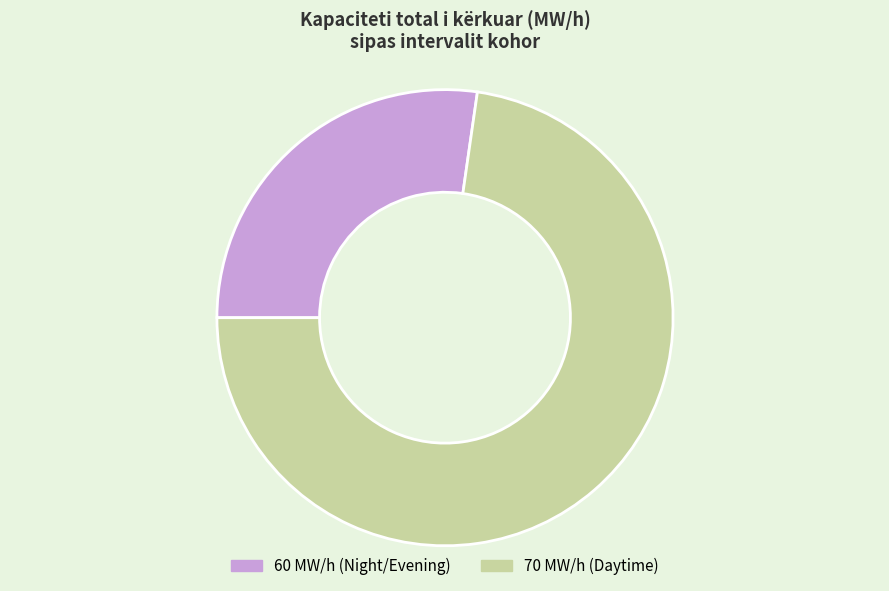

True or false: 70 MW/h (Daytime) accounts for 73% of the total.

True